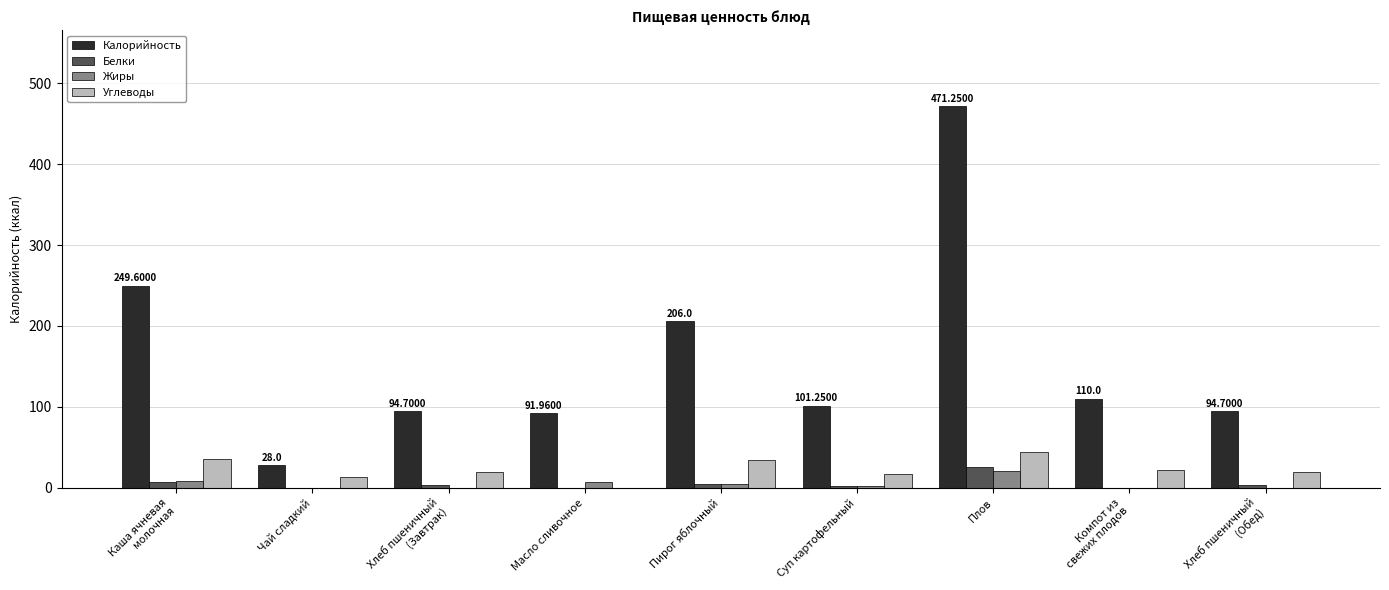

What is the sum of all Жиры values?

45.7